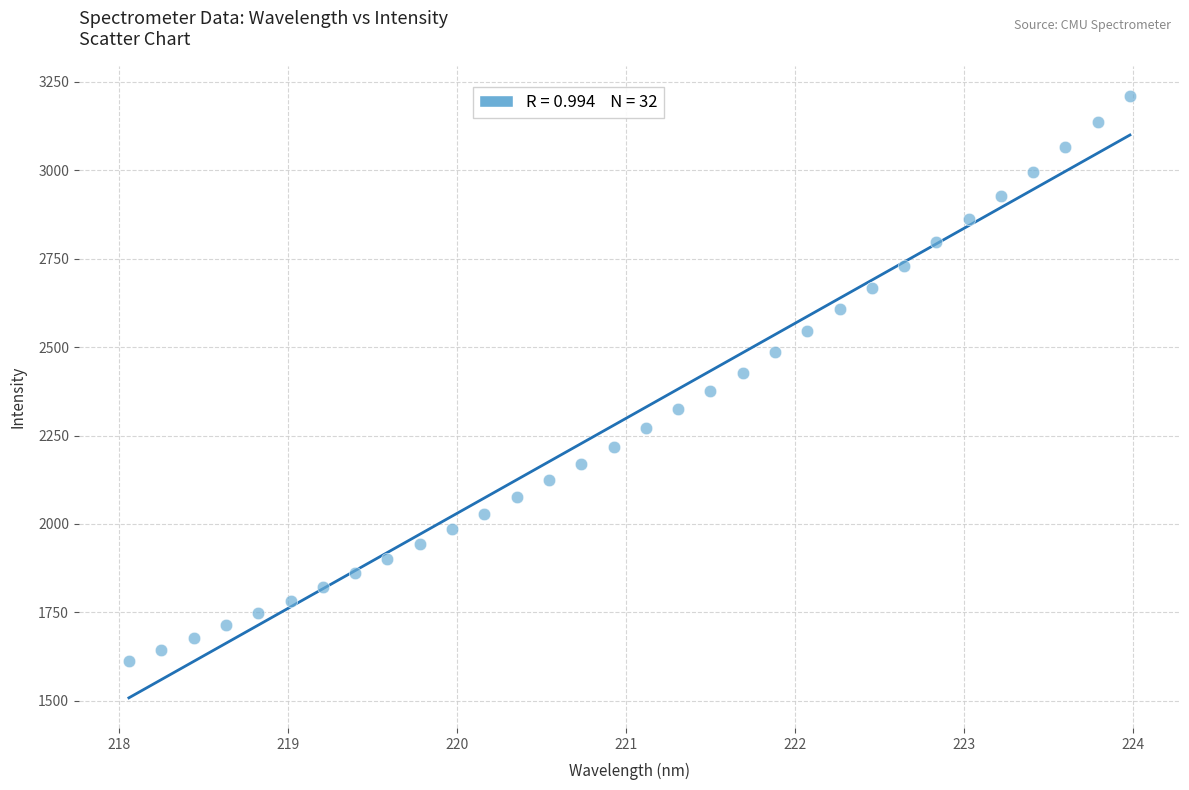

What is the range of Y values (max minus min)?

1599.4